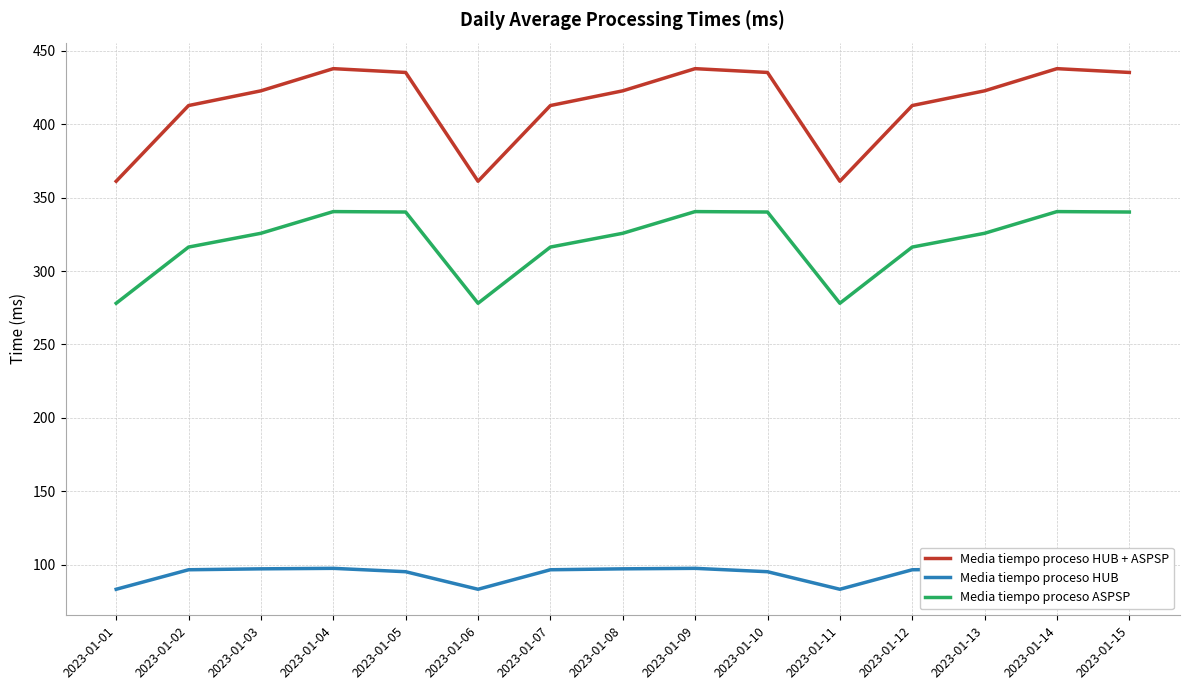

True or false: Media tiempo proceso ASPSP and Media tiempo proceso HUB + ASPSP cross at least once.

False